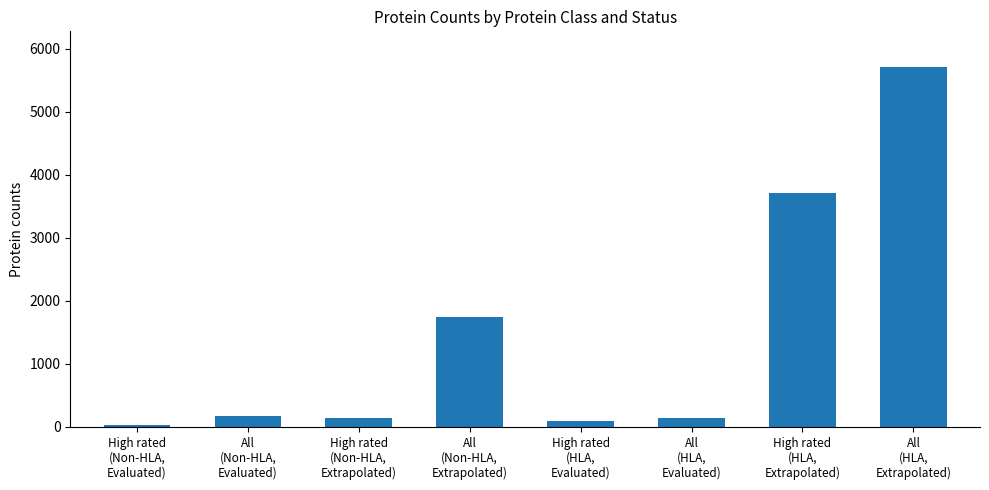

Between High rated
(HLA,
Extrapolated) and High rated
(HLA,
Evaluated), which is larger?

High rated
(HLA,
Extrapolated)